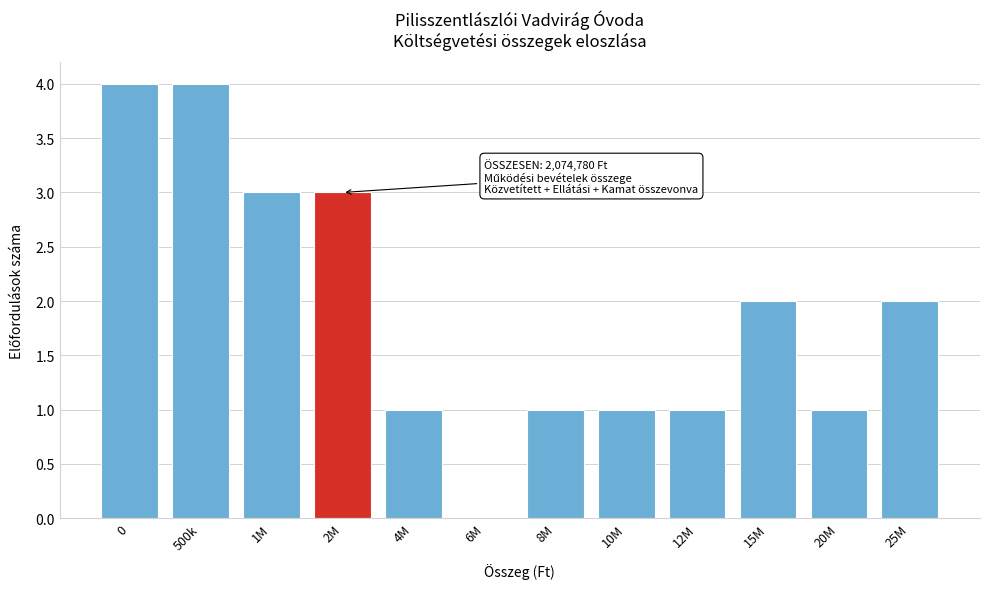

Reading right to left, list all the values displayed in this chart.

25M=2	20M=1	15M=2	12M=1	10M=1	8M=1	6M=0	4M=1	2M=3	1M=3	500k=4	0=4